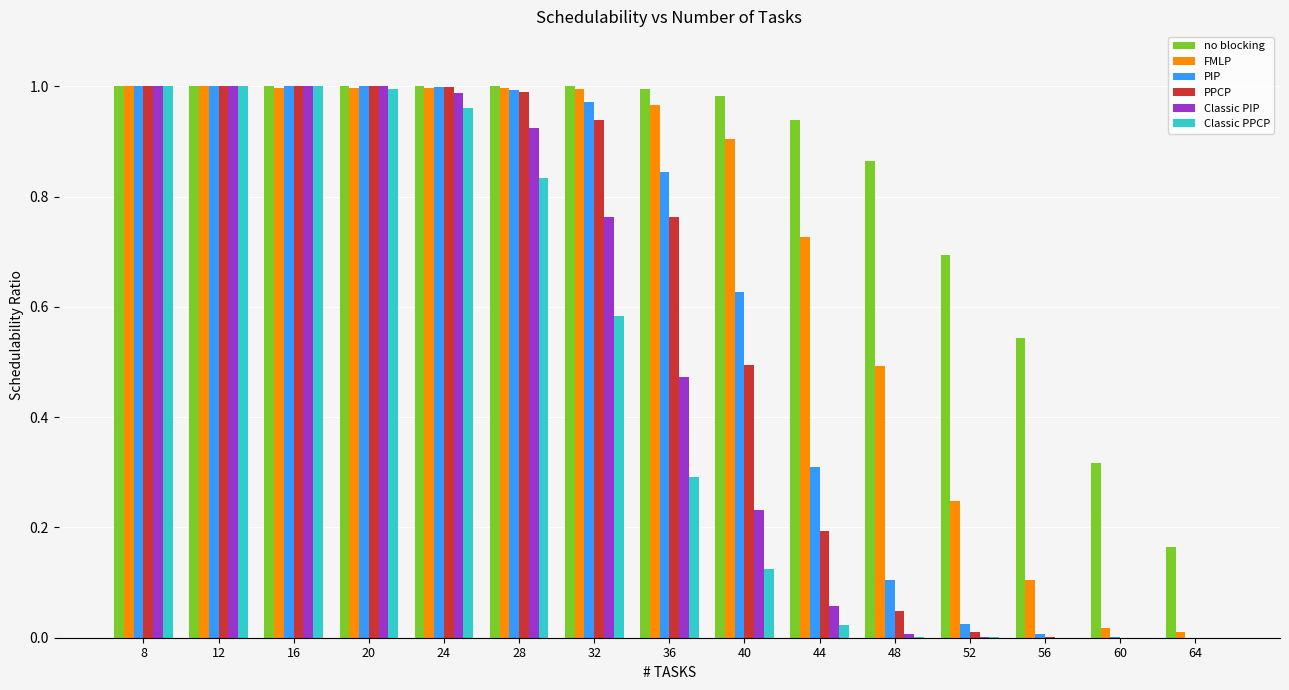

What is the sum of the no blocking values at 36 and 32?

2.0